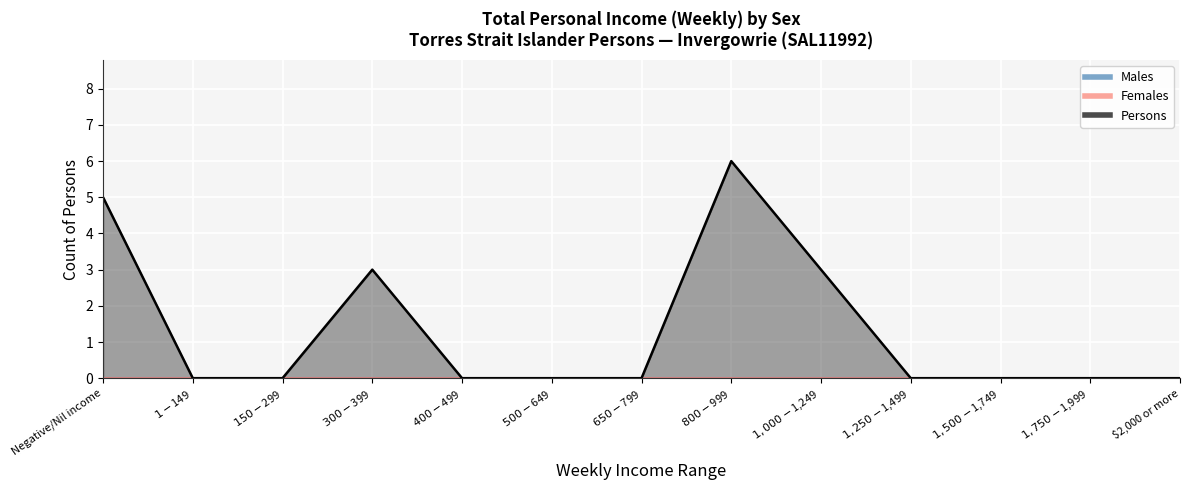

Between $1,000-$1,249 and $1,750-$1,999, which is larger?

$1,000-$1,249